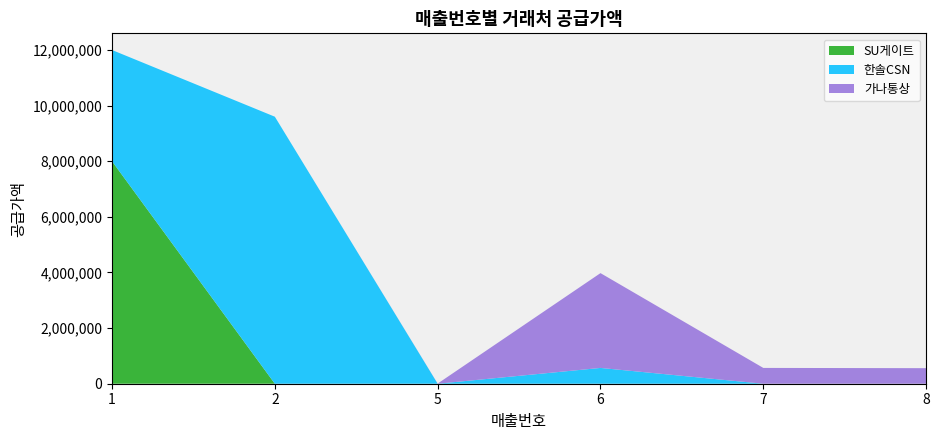

Reading left to right, what are all the values shown in this chart?

SU게이트: 1=8000000	2=0	5=0	6=0	7=0	8=0
한솔CSN: 1=4000000	2=9601818	5=0	6=568182	7=0	8=0
가나통상: 1=0	2=0	5=5184	6=3409091	7=568182	8=559091